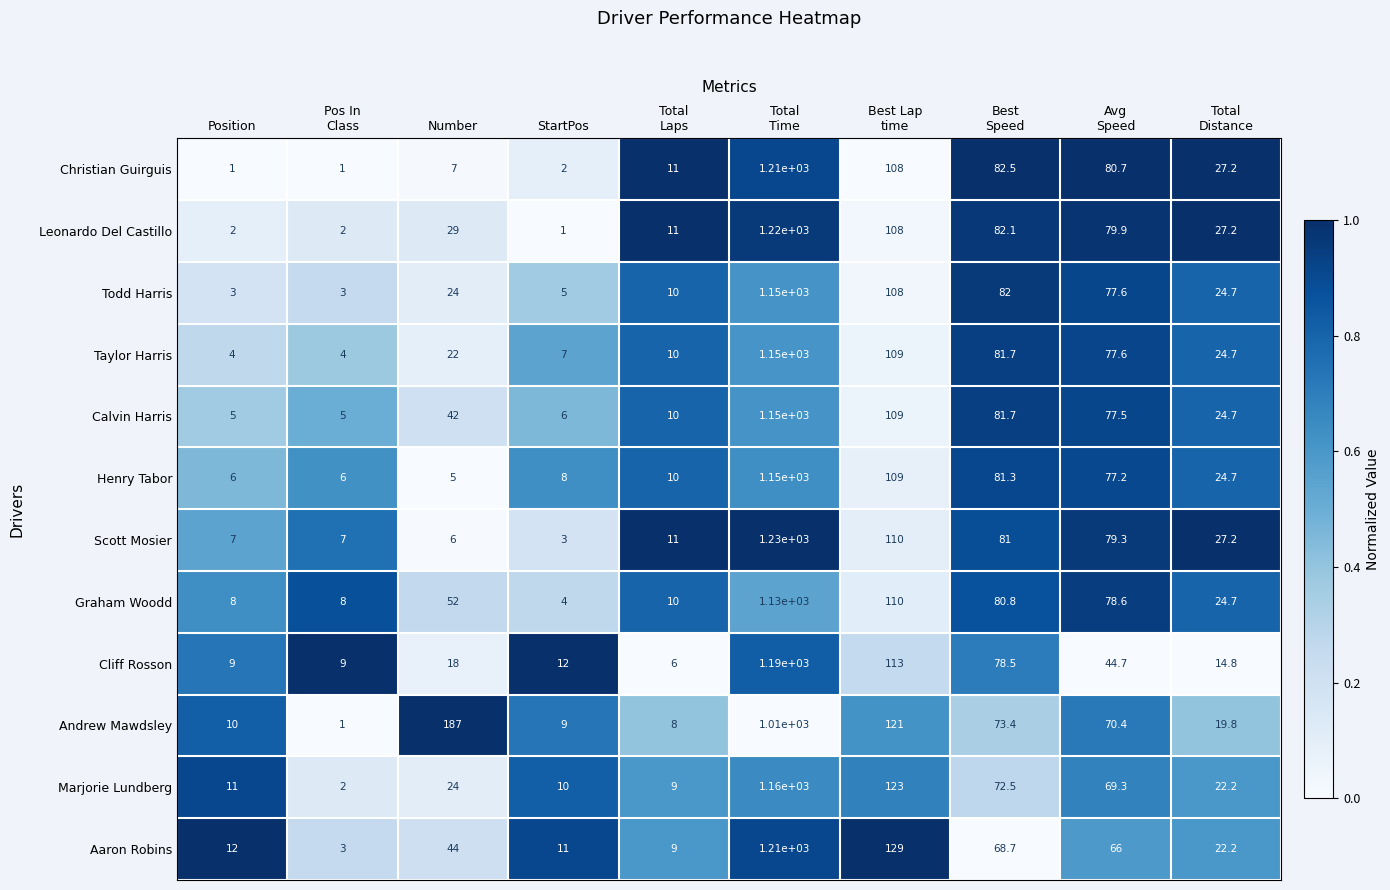

What is the difference between the maximum and minimum values in the Andrew Mawdsley series?

1009.0